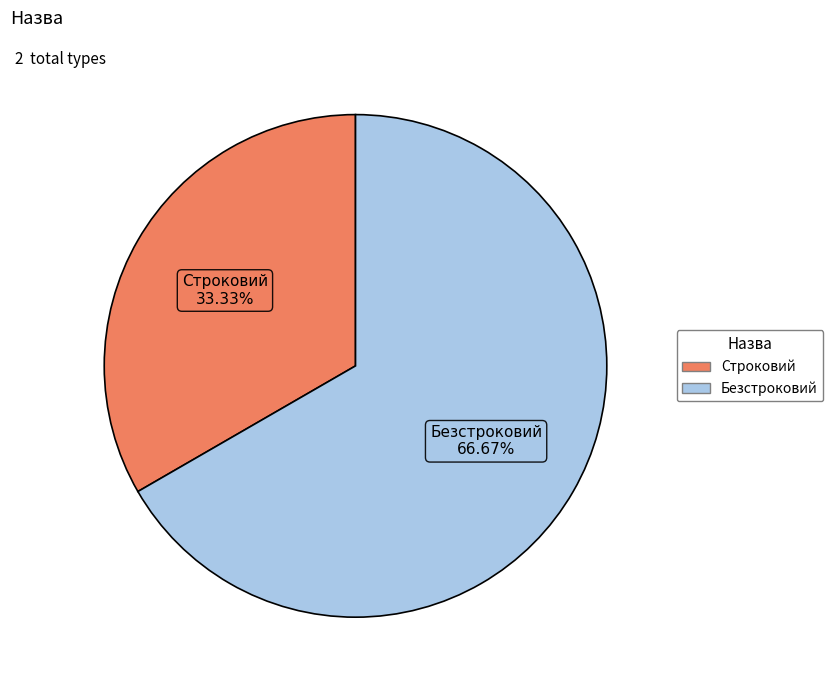

How many slices are in this pie chart?

2